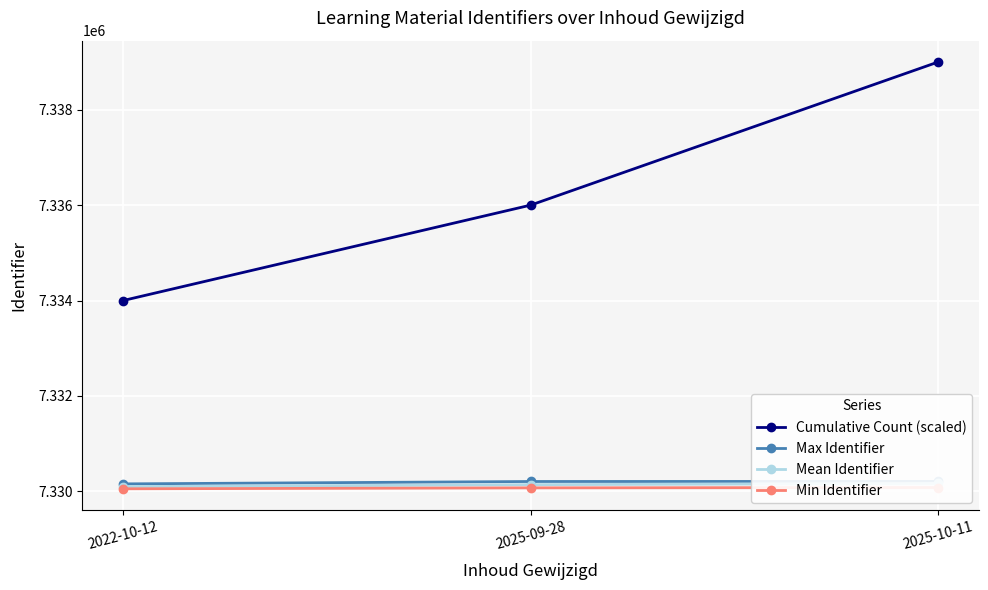

Between 2022-10-12 and 2025-09-28, which series saw the biggest shift?

Cumulative Count (scaled)